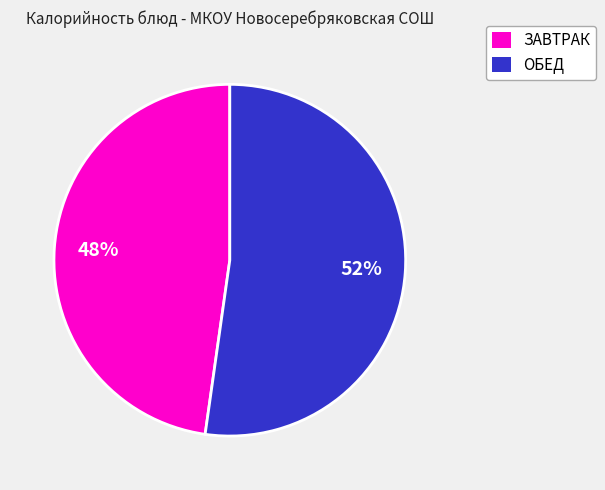

To the nearest percent, what is the difference between the largest and smallest slice percentages?

4%